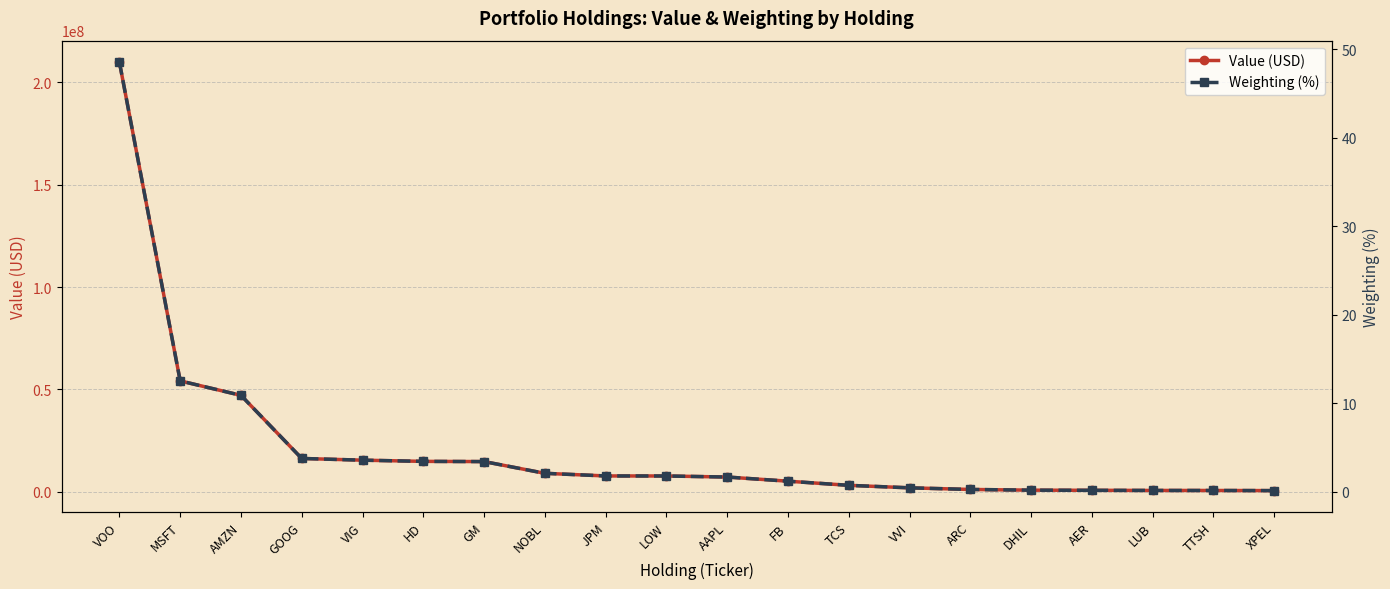

How many values in the Weighting (%) series exceed 1?

12